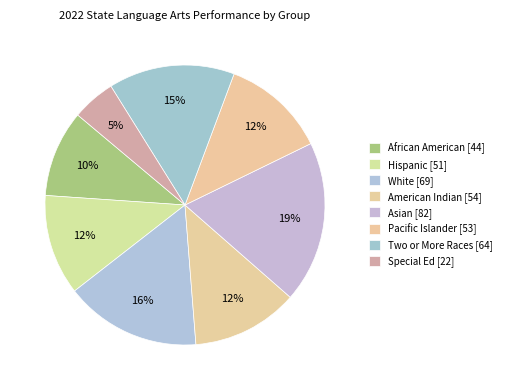

Count the number of slices in the pie.

8